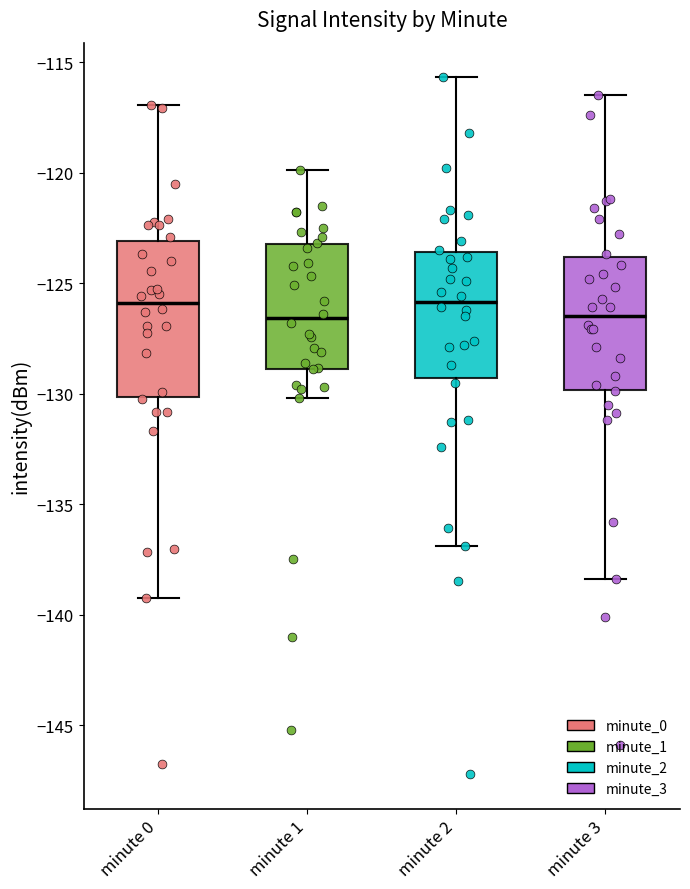

Where does the median line of the box for minute 0 sit on the y-axis? The values are not printed on the chart, so give them approximately, as read against the axis.

-126.0